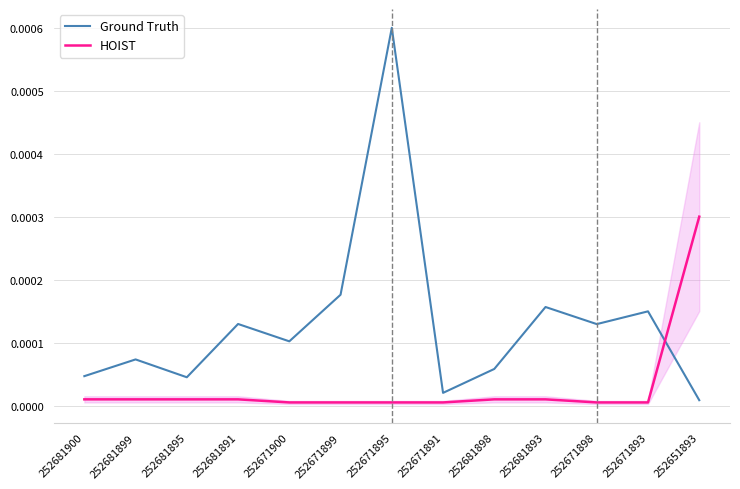

At which label does HOIST reach its minimum?

252671900